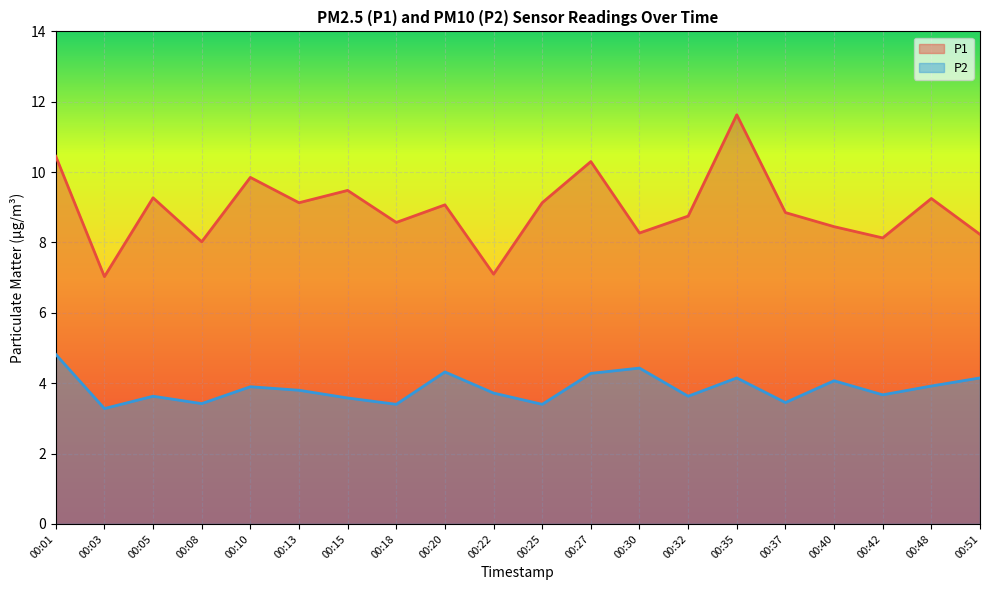

Is it true that P1 equals 10.3 at 00:27?

True